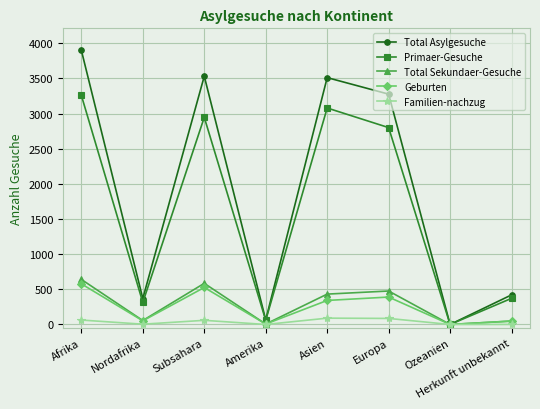

Which series has the widest spread of values?

Total Asylgesuche